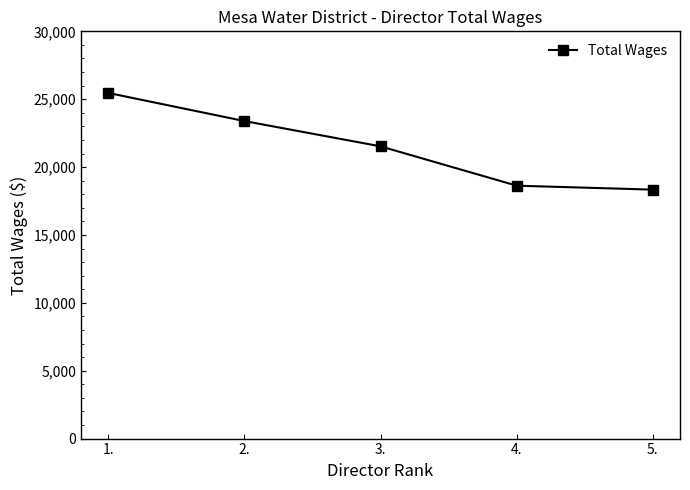

Which label corresponds to the largest value in the chart?

1.